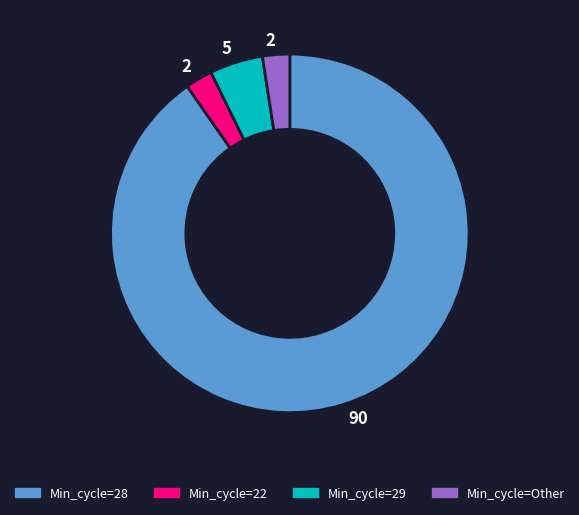

Which slice is the largest?

Min_cycle=28